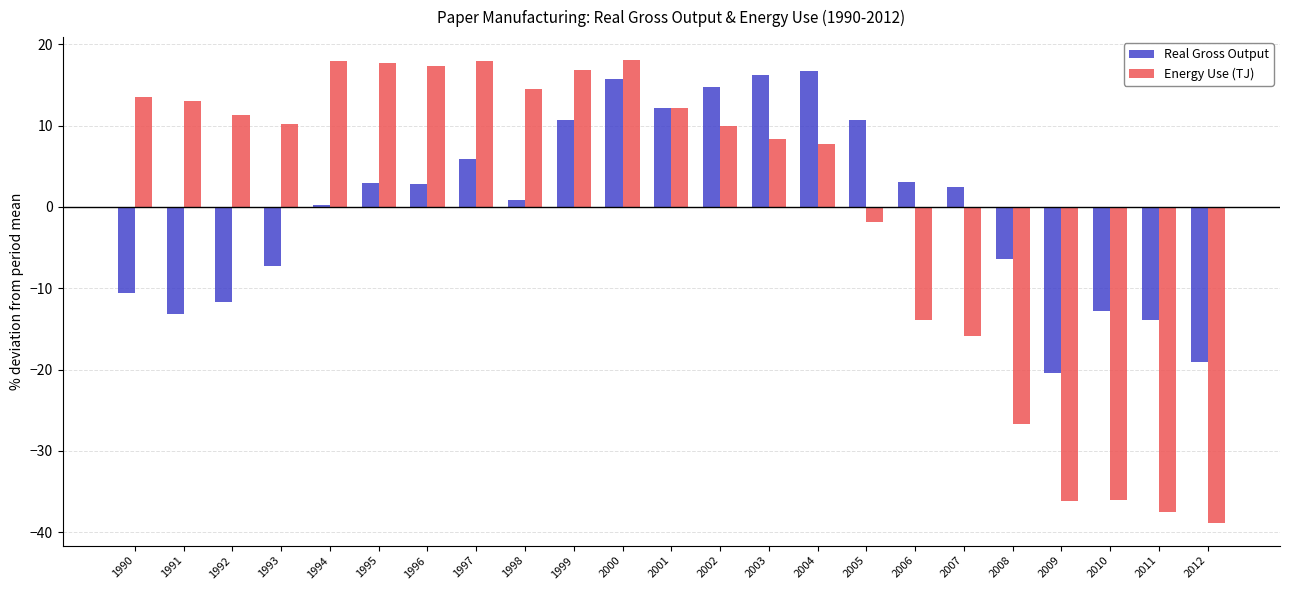

What value does the Energy Use (TJ) series have at 2008?

-26.7